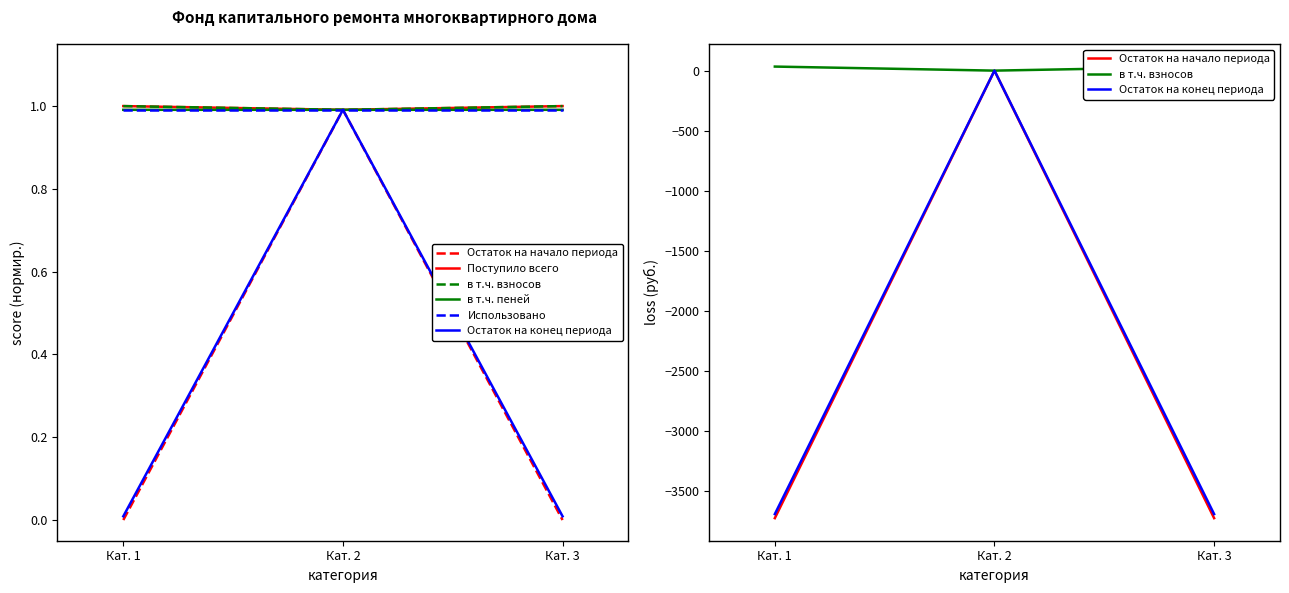

Is the value of Остаток на конец периода at Кат. 1 greater than the value of в т.ч. взносов at Кат. 2?

No